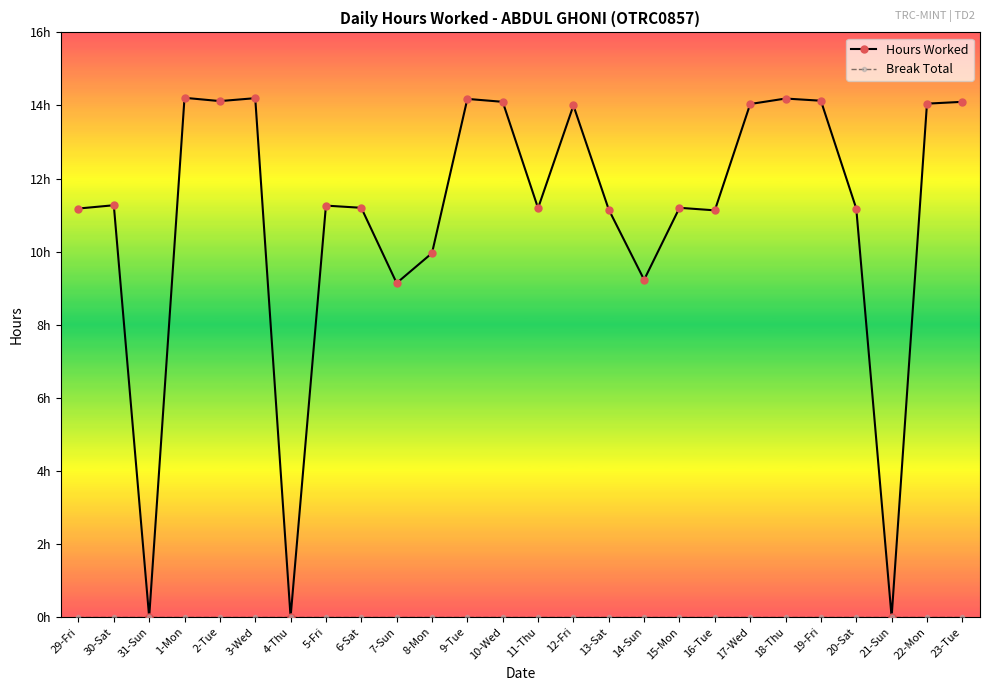

Reading right to left, what are all the values shown in this chart?

Hours Worked: 14.1	14.1	0.0	11.2	14.1	14.2	14.0	11.1	11.2	9.2	11.2	14.0	11.2	14.1	14.2	10.0	9.1	11.2	11.3	0.0	14.2	14.1	14.2	0.0	11.3	11.2
Break Total: 0.0	0.0	0.0	0.0	0.0	0.0	0.0	0.0	0.0	0.0	0.0	0.0	0.0	0.0	0.0	0.0	0.0	0.0	0.0	0.0	0.0	0.0	0.0	0.0	0.0	0.0